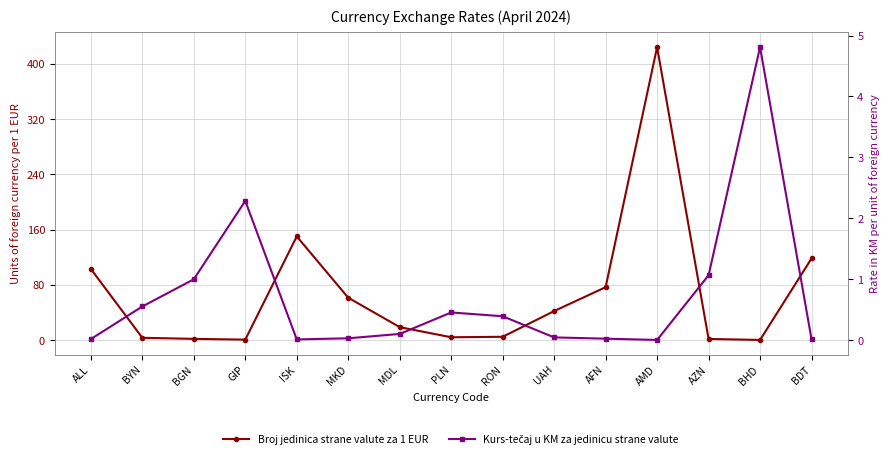

True or false: Broj jedinica strane valute za 1 EUR and Kurs-tečaj u KM za jedinicu strane valute cross at least once.

True